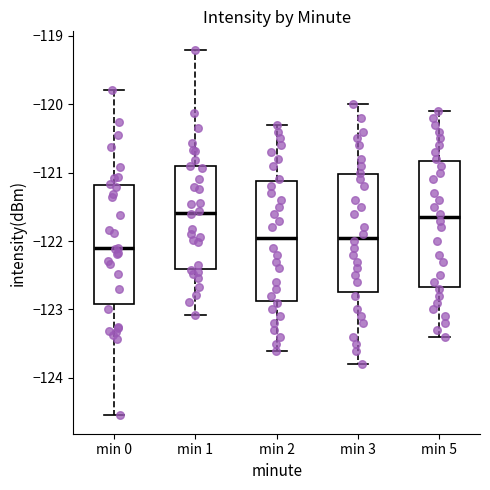

Which box has the lowest median line?

min 0